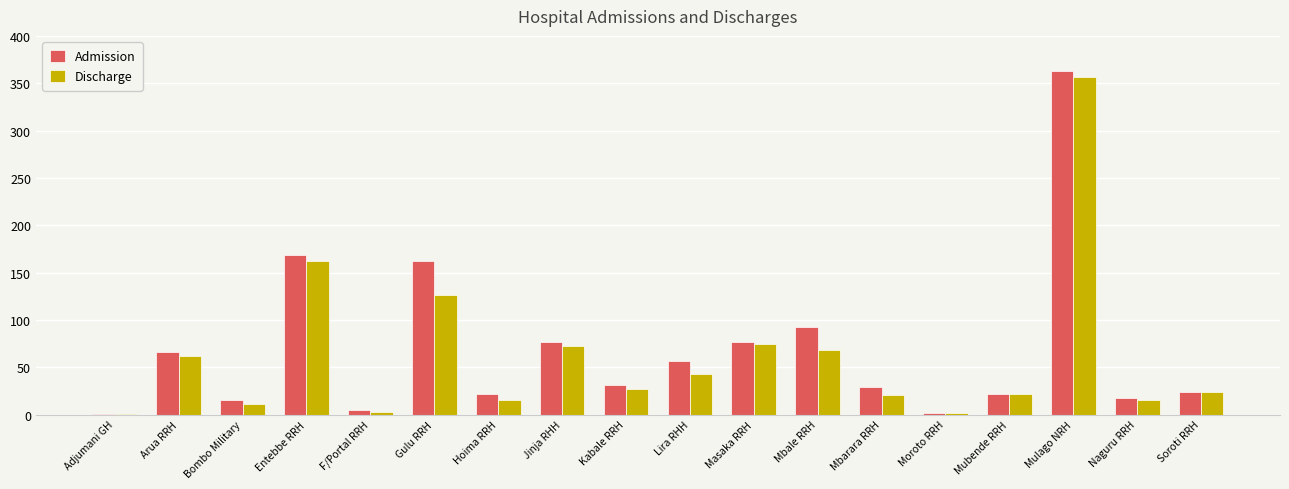

What is the total value across all series at Kabale RRH?

58